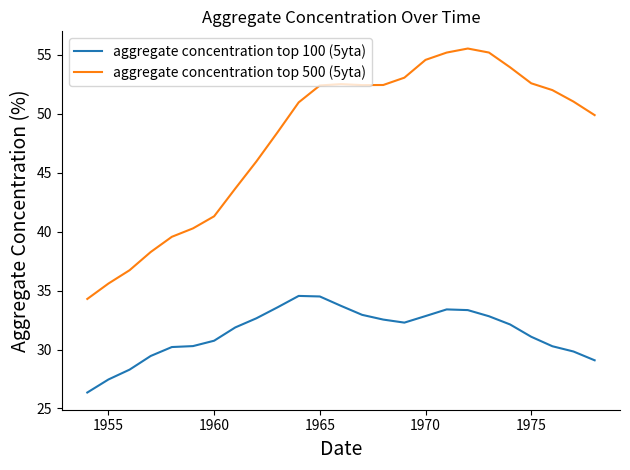

How many distinct data groups are displayed?

2